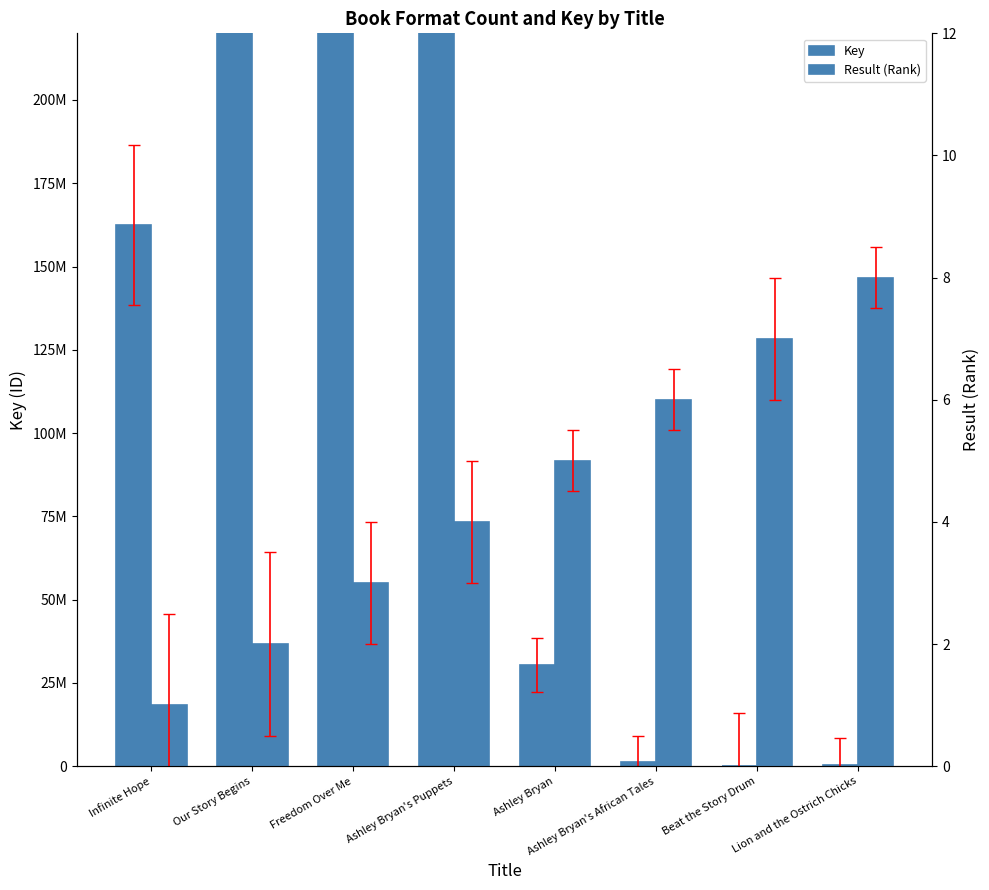

Count the Result (Rank) values in the range 3 to 7.

5